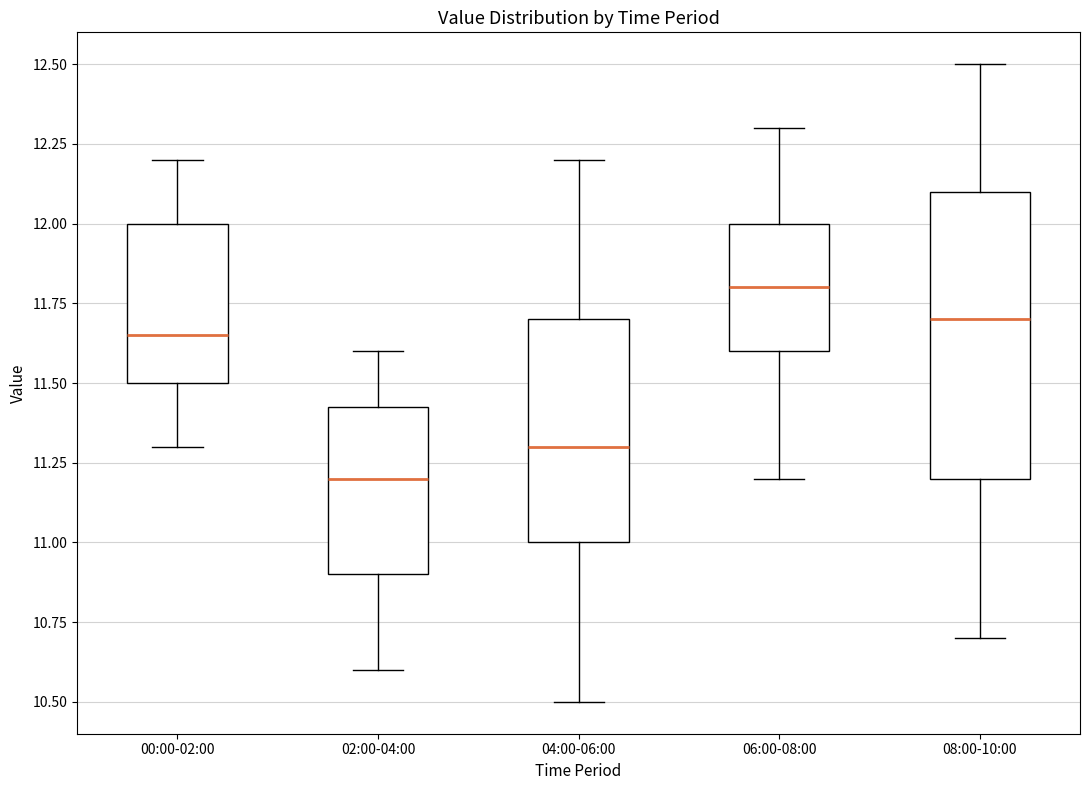

Comparing the boxes themselves (not the whiskers), which one is the tallest?

08:00-10:00